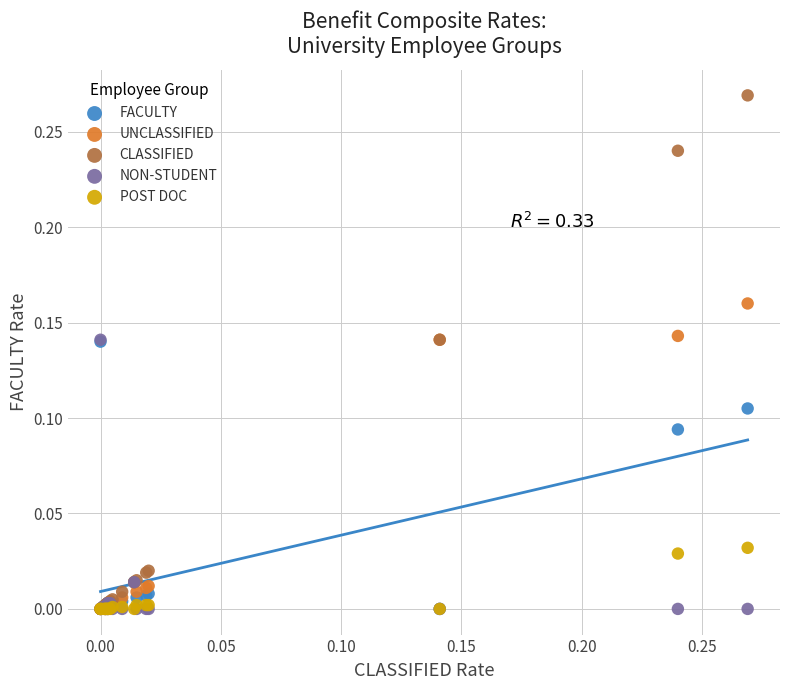

Which series contains the highest Y value?

CLASSIFIED